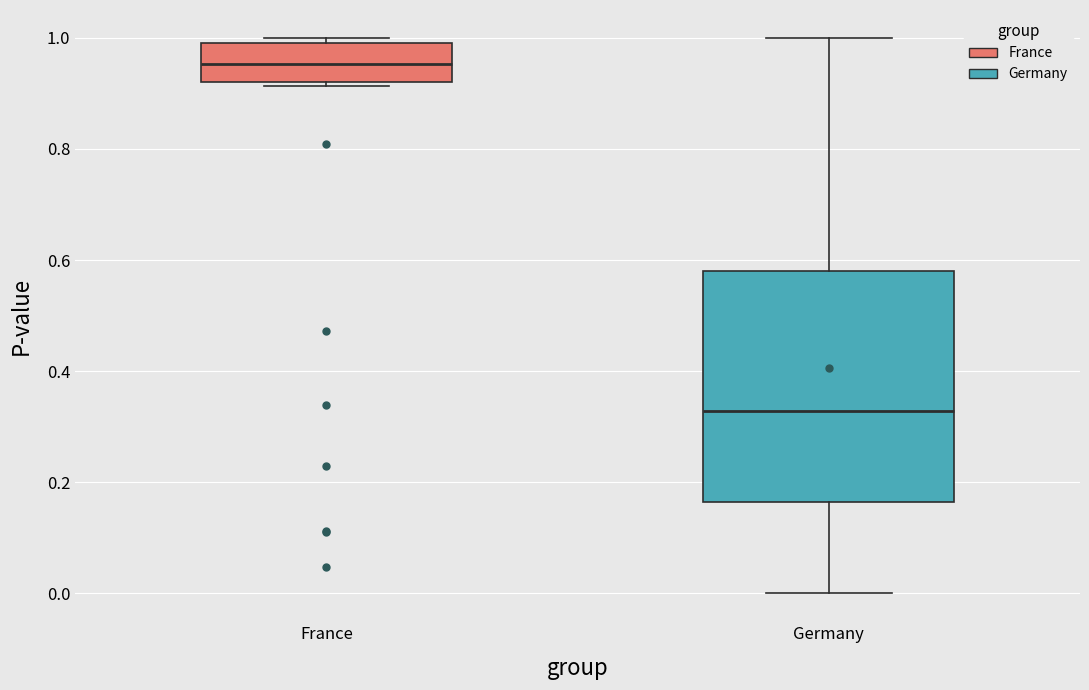

Reading left to right, read every box against the y-axis: the position of its median line, the range the box covers, and the ends of its whiskers. The values are not printed on the chart, so give them approximately, as read against the axis.

France: median 0.96, box 0.92 to 0.98, whiskers 0.92 (just below the box's lower edge) to 1.00
Germany: median 0.32, box 0.16 to 0.58, whiskers 0.00 to 1.00